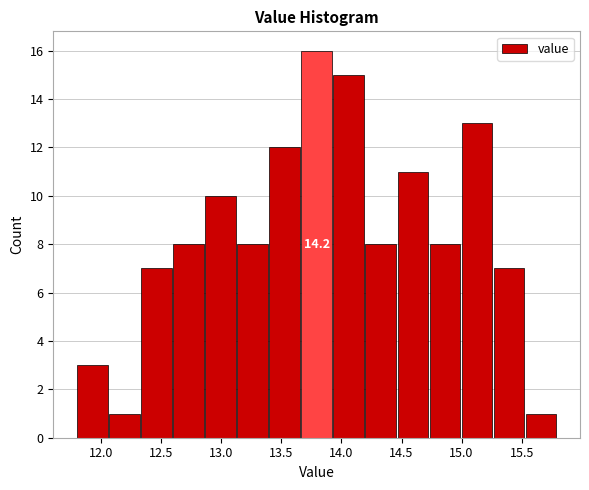

Over which range of the x-axis is the bar tallest?

13.65 to 13.95